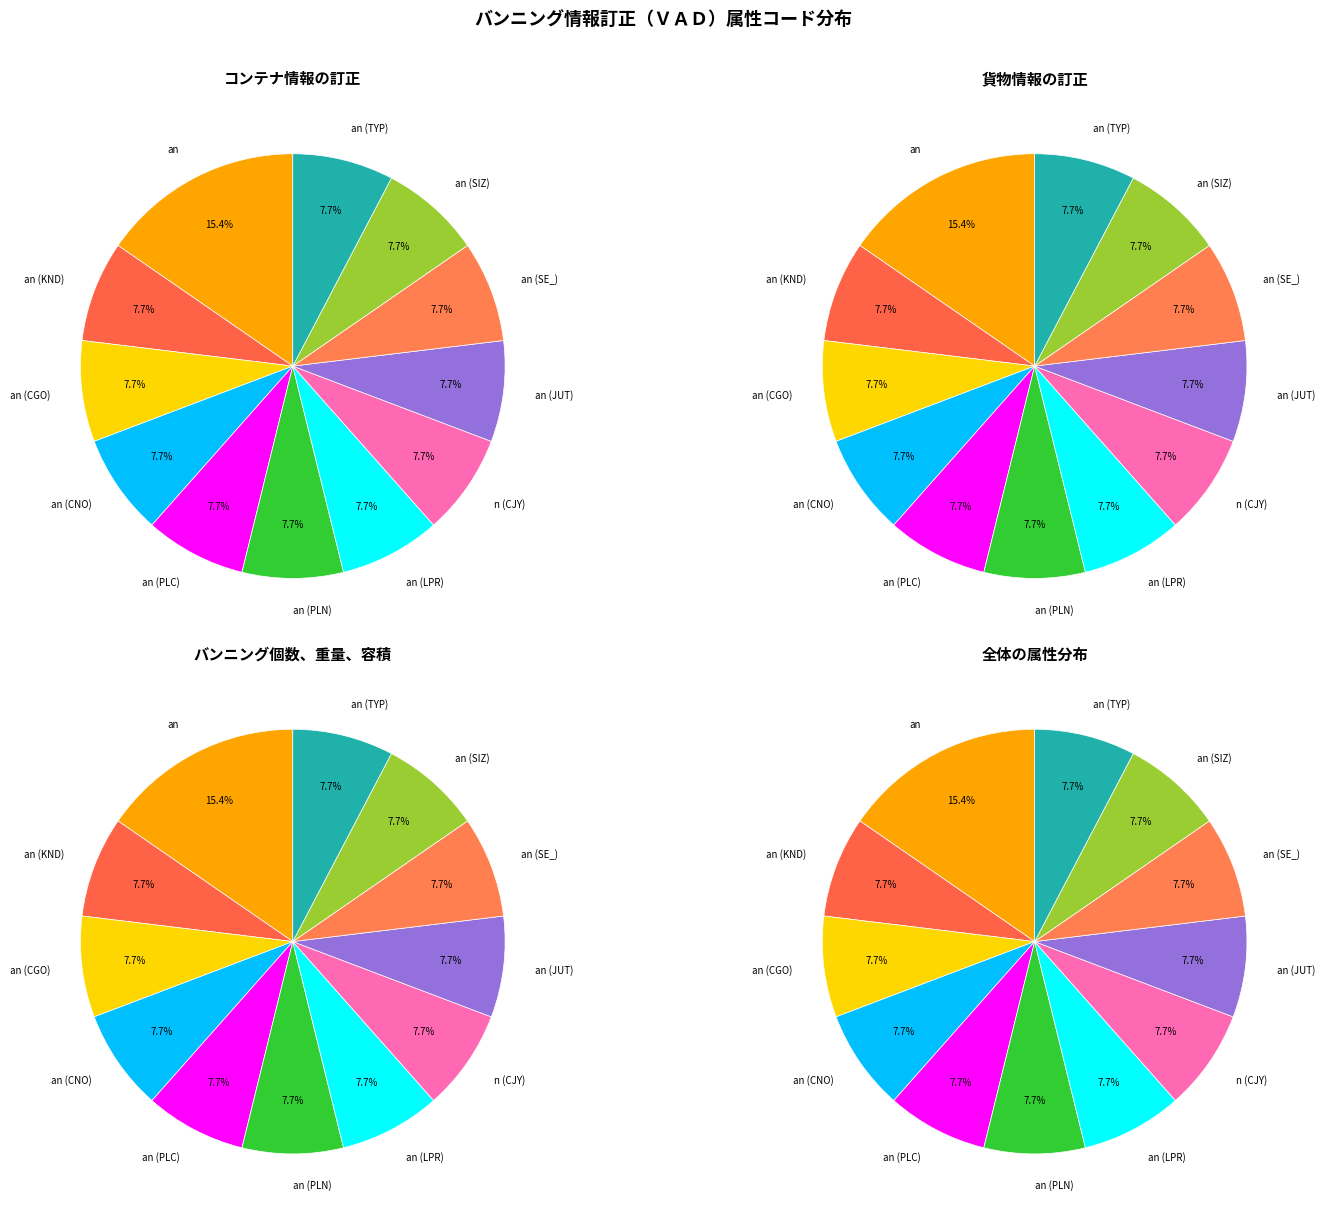

True or false: an (SIZ) accounts for 2% of the total.

False